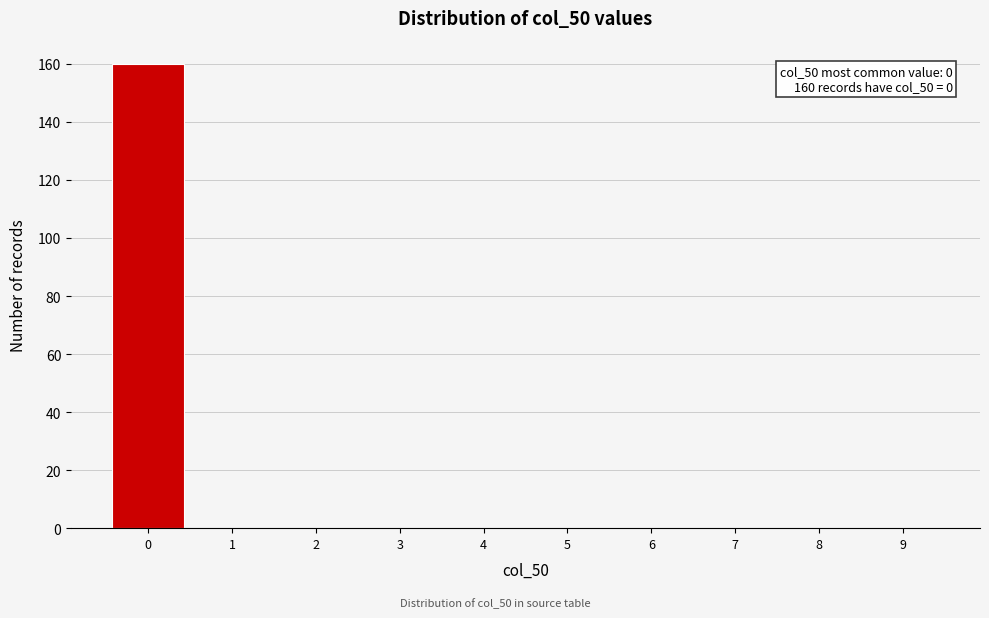

Over which range of the x-axis is the bar tallest?

-0.5 to 0.5